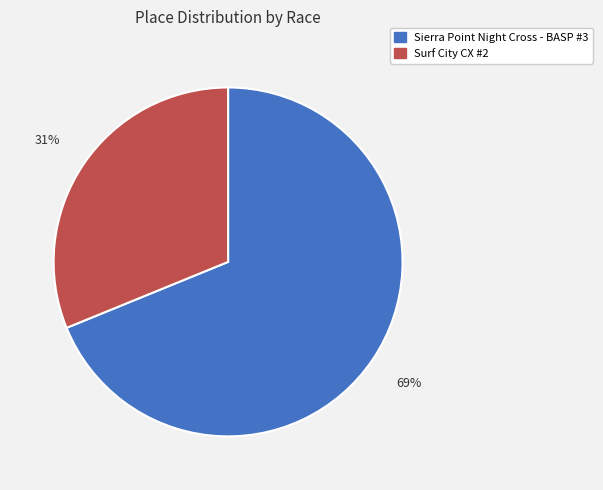

To the nearest percent, what is the average slice percentage?

50%